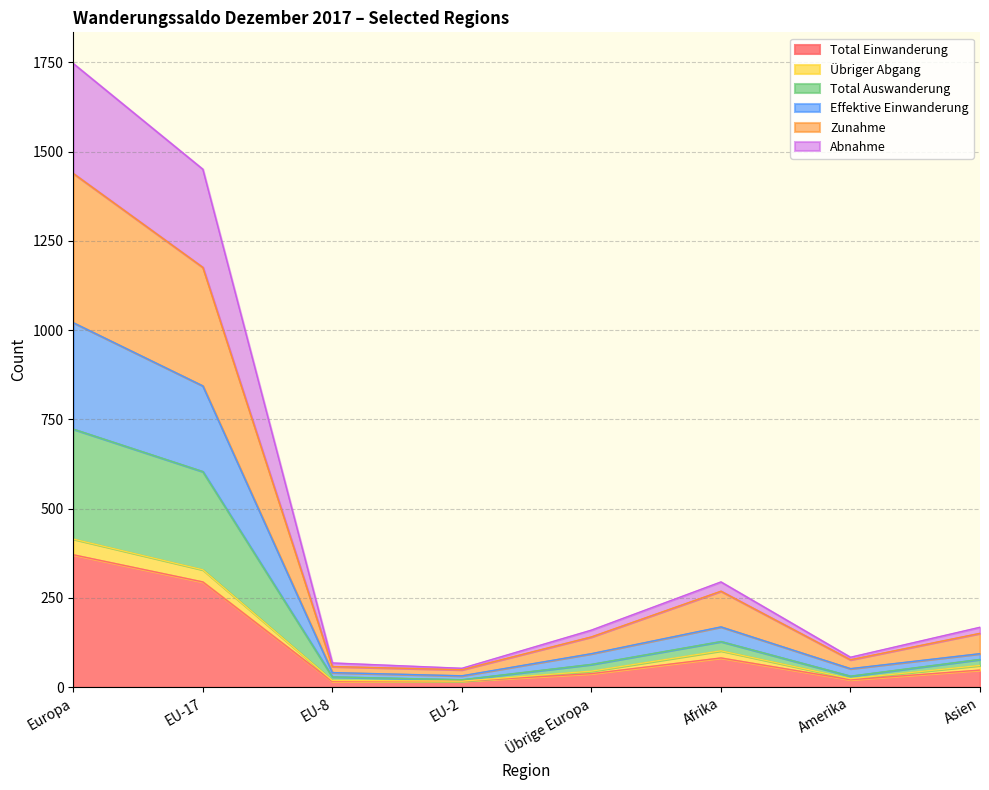

Does the chart have visible grid lines?

Yes